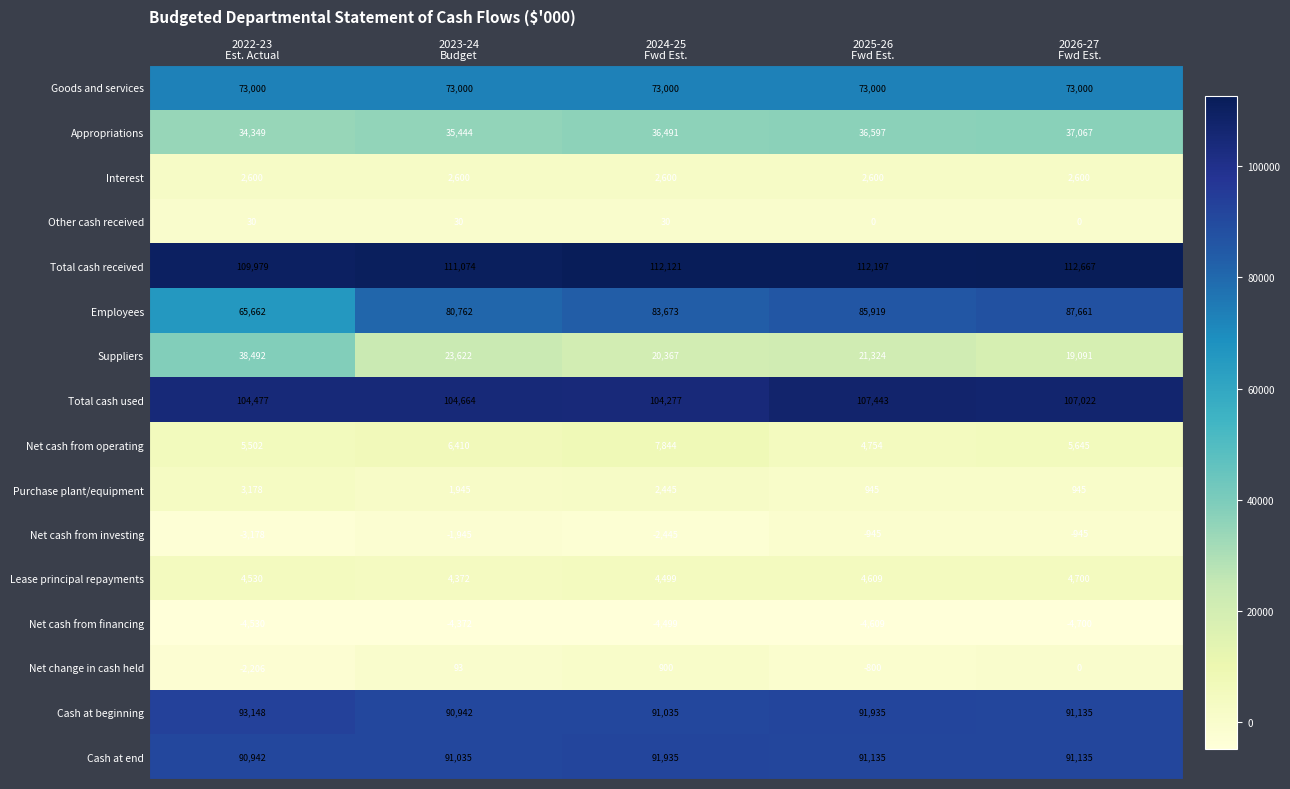

What is the average value of the Total cash received series?

111608